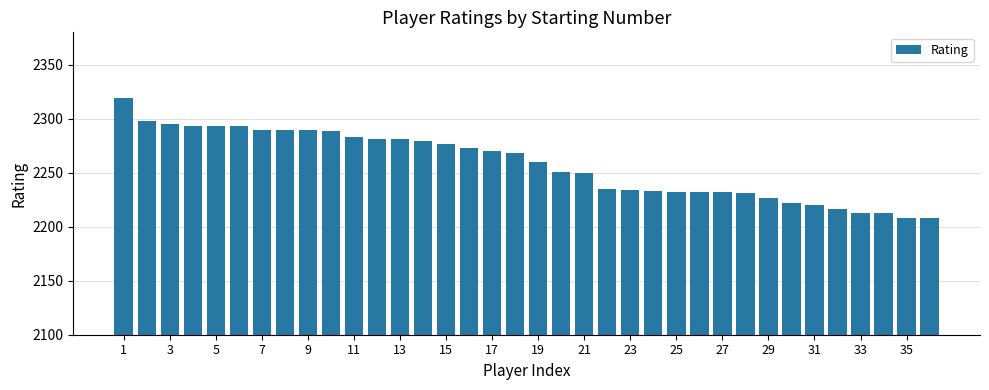

What is the greatest value displayed?

2319